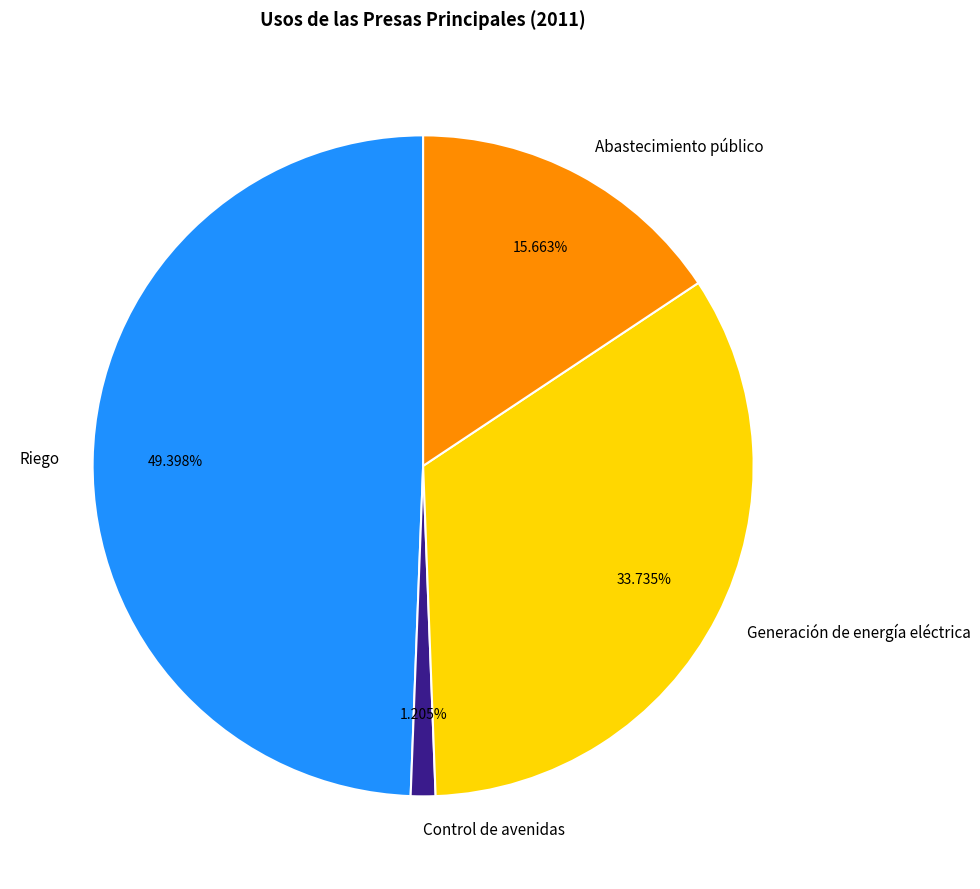

To the nearest percent, what is the combined percentage of Generación de energía eléctrica and Control de avenidas?

35%